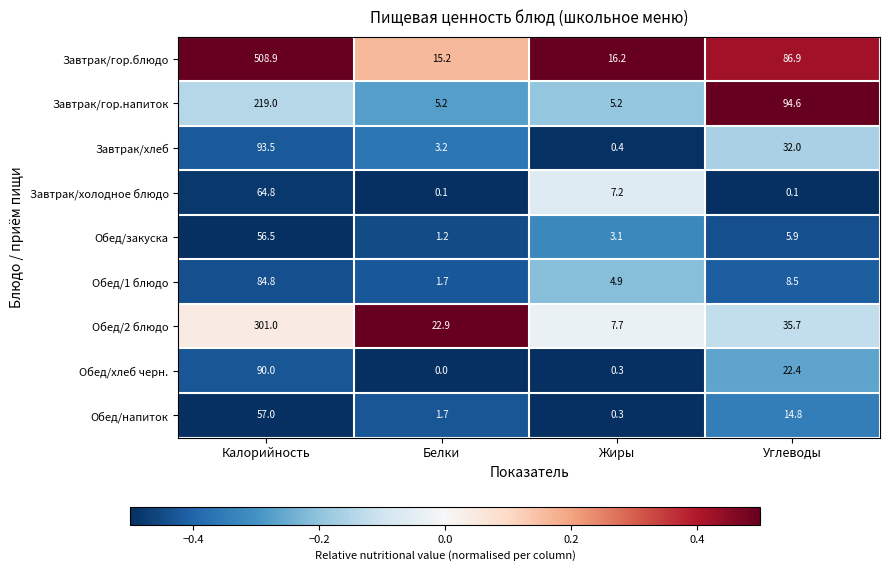

What is the difference between the second highest and minimum values in the Обед/закуска series?

4.7